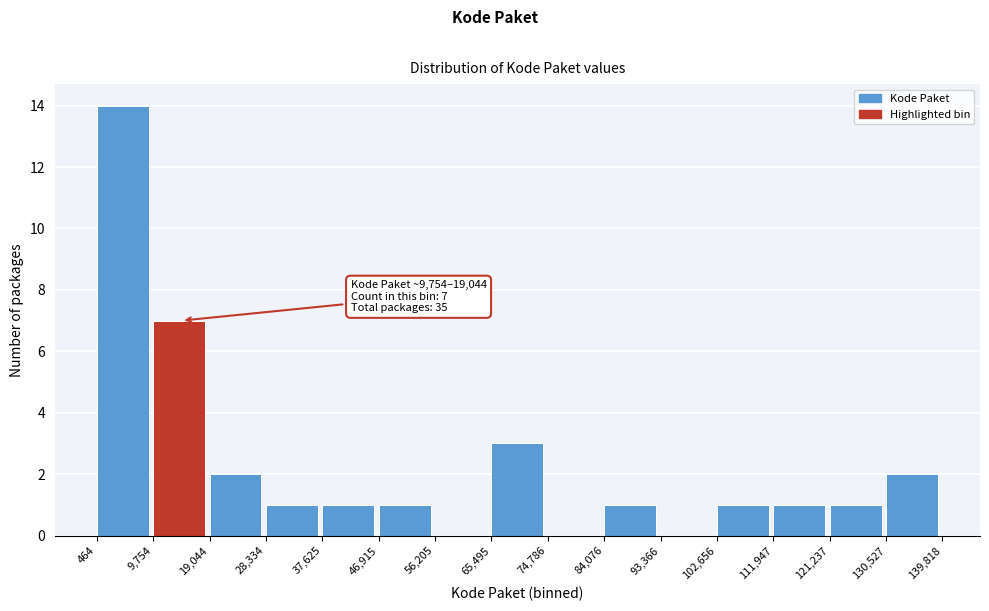

Over which range of the x-axis is the bar tallest?

464 to 9,754